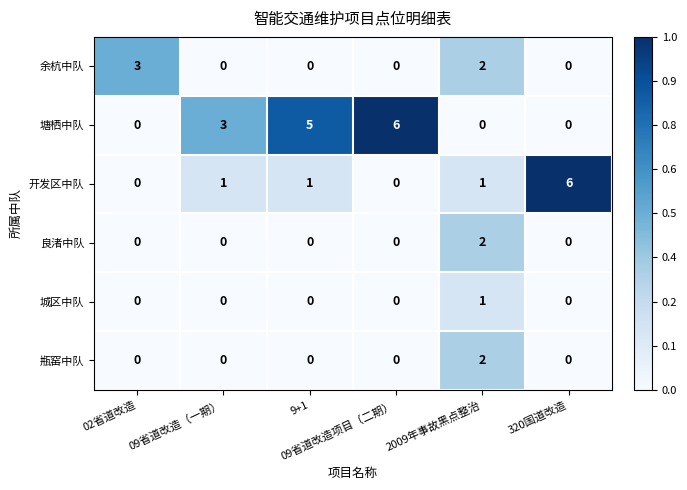

How many series are shown in this chart?

6